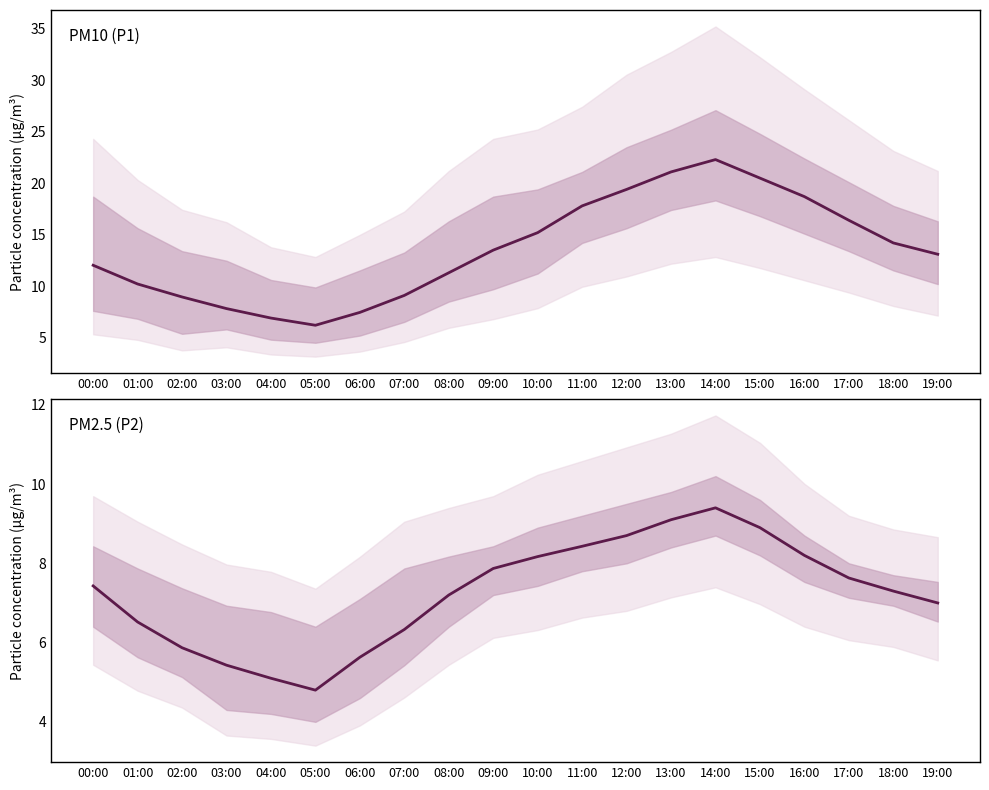

Is the value of P1 at 07:00 greater than the value of P2 at 02:00?

Yes